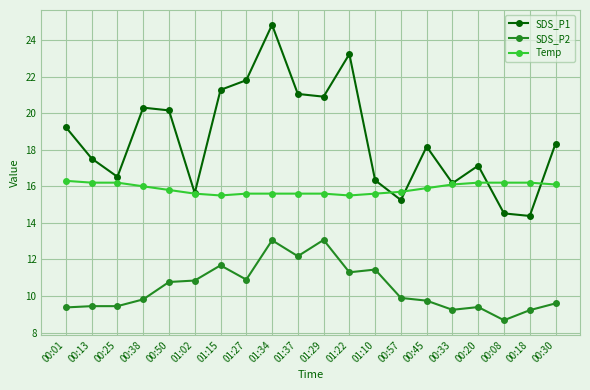

The Temp series shows 16.2 at 00:18. True or false?

True